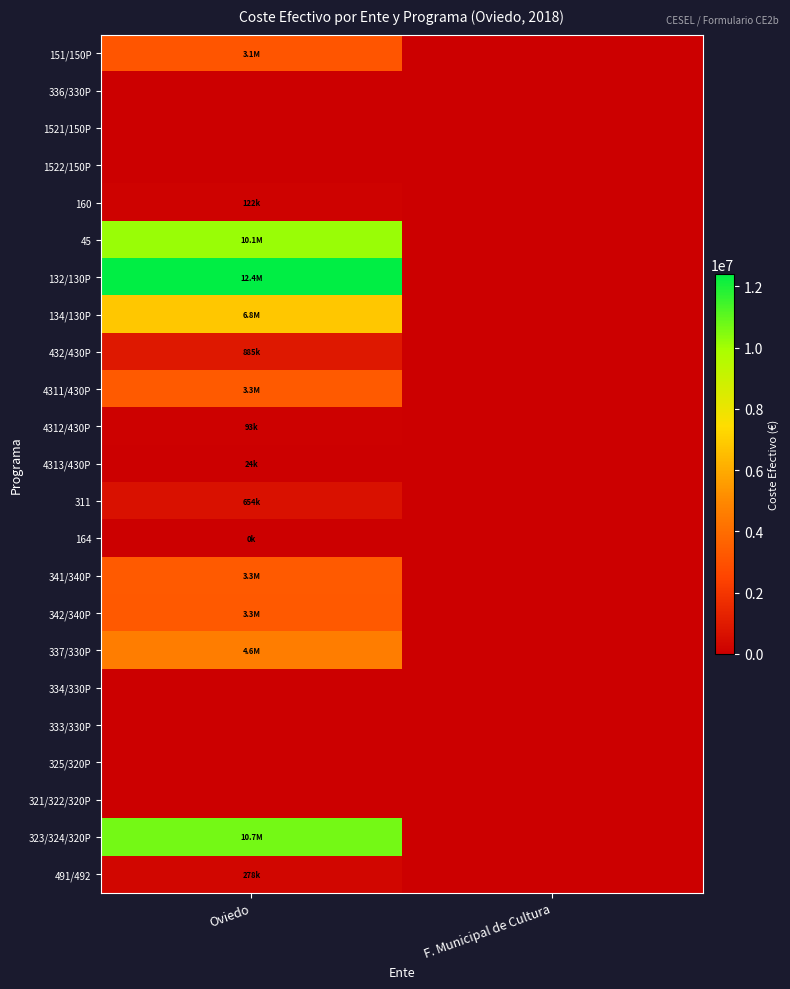

Reading left to right, transcribe all the data shown in this chart.

151/150P: Oviedo=3148042.4	F. Municipal de Cultura=0.0
336/330P: Oviedo=0.0	F. Municipal de Cultura=0.0
1521/150P: Oviedo=0.0	F. Municipal de Cultura=0.0
1522/150P: Oviedo=0.0	F. Municipal de Cultura=0.0
160: Oviedo=122499.2	F. Municipal de Cultura=0.0
45: Oviedo=10136204.7	F. Municipal de Cultura=0.0
132/130P: Oviedo=12409399.9	F. Municipal de Cultura=0.0
134/130P: Oviedo=6832335.7	F. Municipal de Cultura=0.0
432/430P: Oviedo=885425.1	F. Municipal de Cultura=0.0
4311/430P: Oviedo=3317372.1	F. Municipal de Cultura=0.0
4312/430P: Oviedo=92647.7	F. Municipal de Cultura=0.0
4313/430P: Oviedo=24000.0	F. Municipal de Cultura=0.0
311: Oviedo=653774.9	F. Municipal de Cultura=0.0
164: Oviedo=0.0	F. Municipal de Cultura=0.0
341/340P: Oviedo=3314224.4	F. Municipal de Cultura=0.0
342/340P: Oviedo=3255396.1	F. Municipal de Cultura=0.0
337/330P: Oviedo=4592887.7	F. Municipal de Cultura=0.0
334/330P: Oviedo=0.0	F. Municipal de Cultura=0.0
333/330P: Oviedo=0.0	F. Municipal de Cultura=0.0
325/320P: Oviedo=0.0	F. Municipal de Cultura=0.0
321/322/320P: Oviedo=0.0	F. Municipal de Cultura=0.0
323/324/320P: Oviedo=10702305.3	F. Municipal de Cultura=0.0
491/492: Oviedo=278105.3	F. Municipal de Cultura=0.0